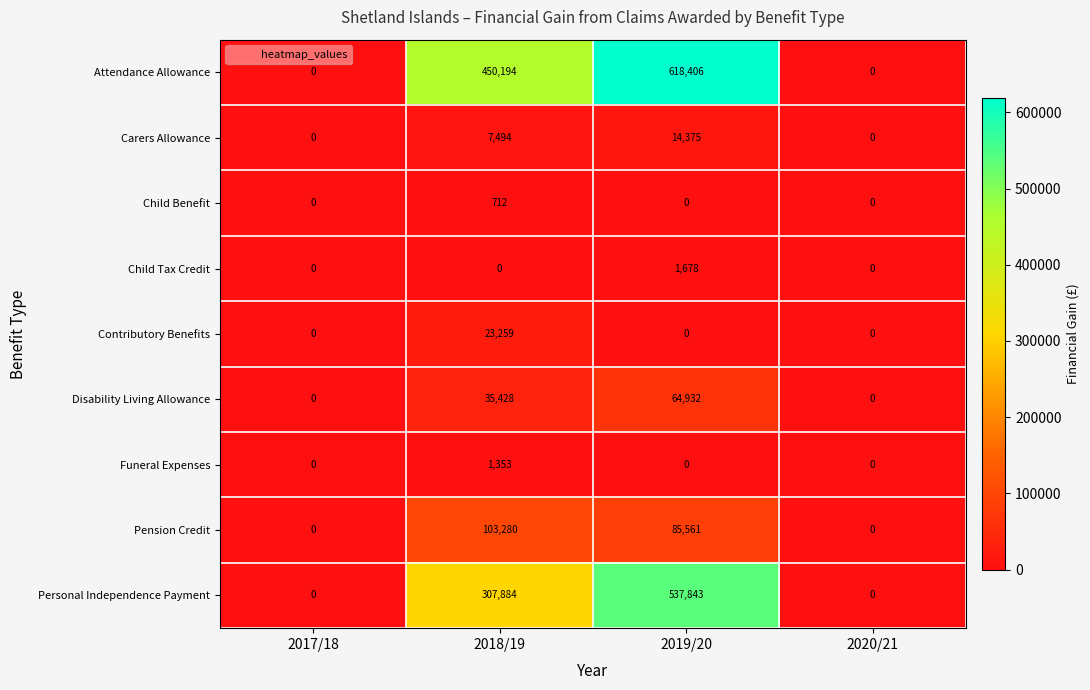

What is the difference between the maximum and second lowest values in the Child Tax Credit series?

1678